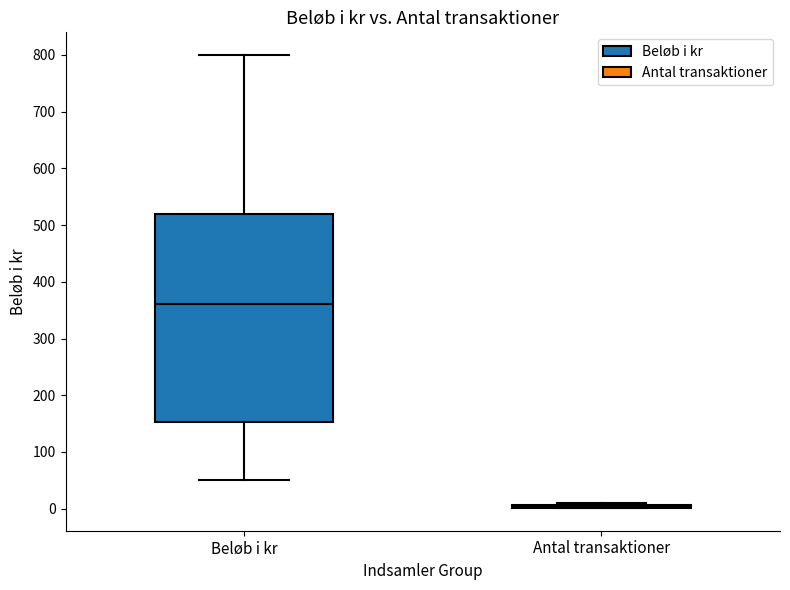

Reading left to right, read every box against the y-axis: the position of its median line, the range the box covers, and the ends of its whiskers. The values are not printed on the chart, so give them approximately, as read against the axis.

Beløb i kr: median 360, box 150 to 520, whiskers 50 to 800
Antal transaktioner: box collapsed to a line at 0, whiskers 0 to 10